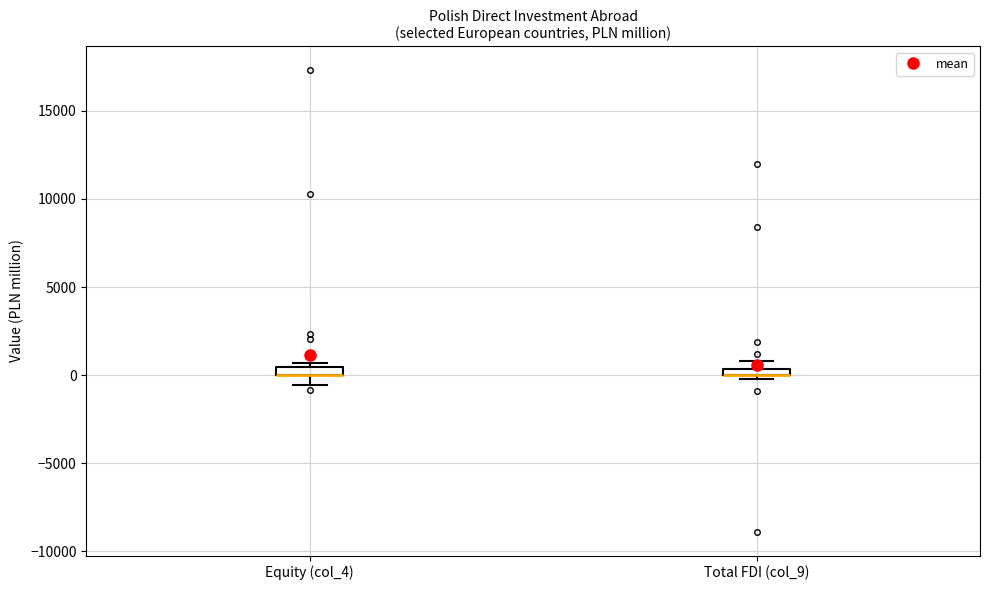

Where is the lower edge of the box for Equity (col_4) on the y-axis? The values are not printed on the chart, so give them approximately, as read against the axis.

0